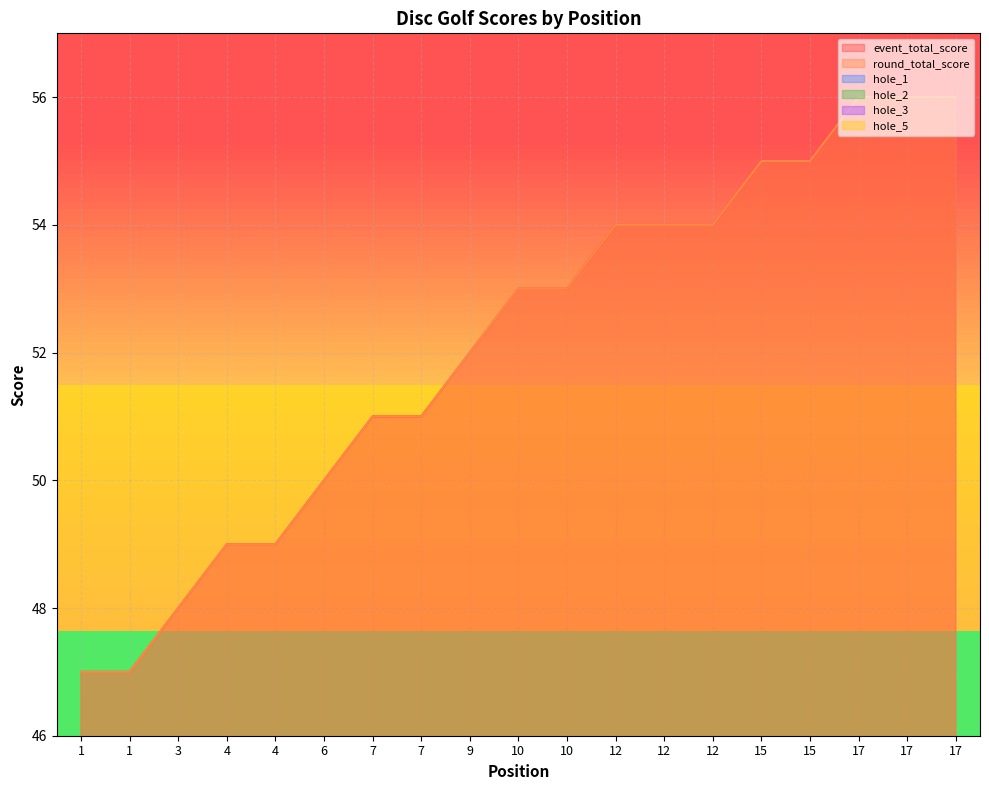

How many interior local valleys does the hole_3 series have?

2